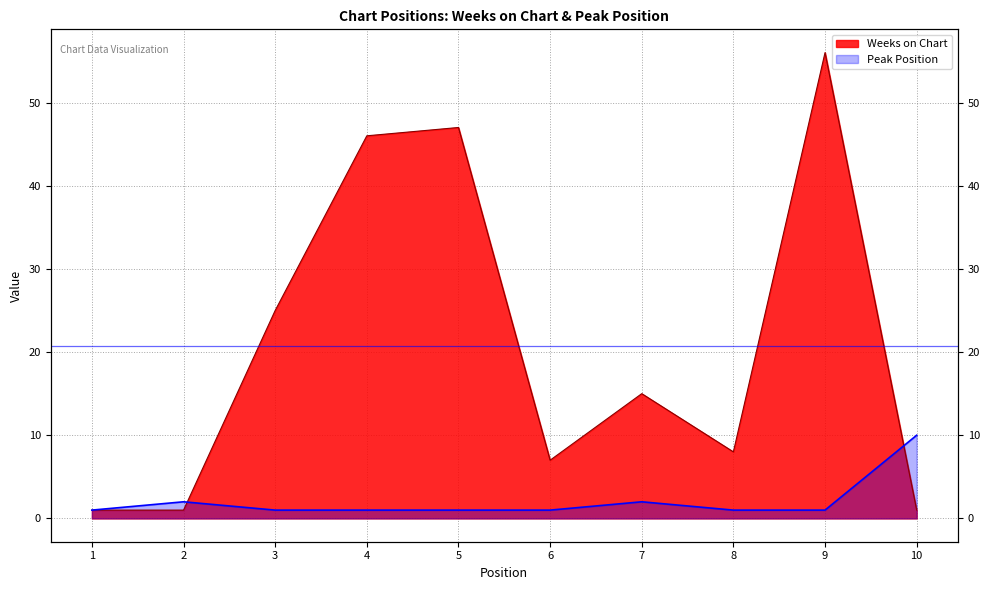

Reading left to right, what are all the values shown in this chart?

Weeks on Chart: 1=1	2=1	3=25	4=46	5=47	6=7	7=15	8=8	9=56	10=1
Peak Position: 1=1	2=2	3=1	4=1	5=1	6=1	7=2	8=1	9=1	10=10